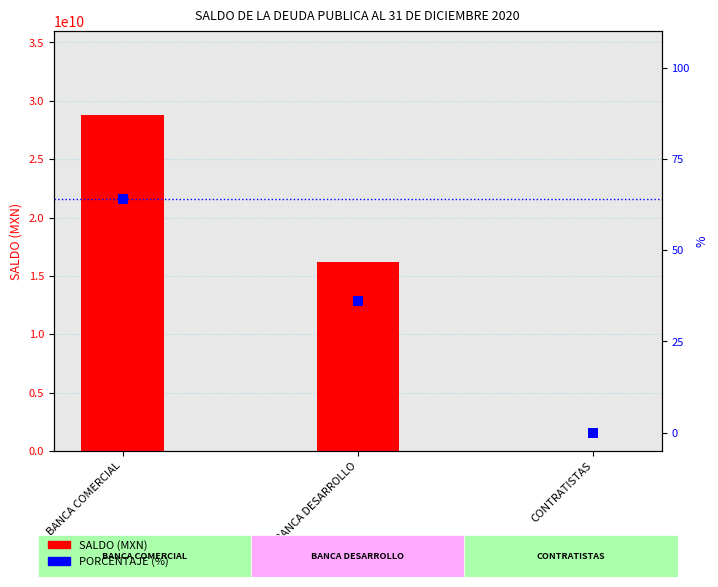

Which series contains the lowest Y value?

PORCENTAJE (%)